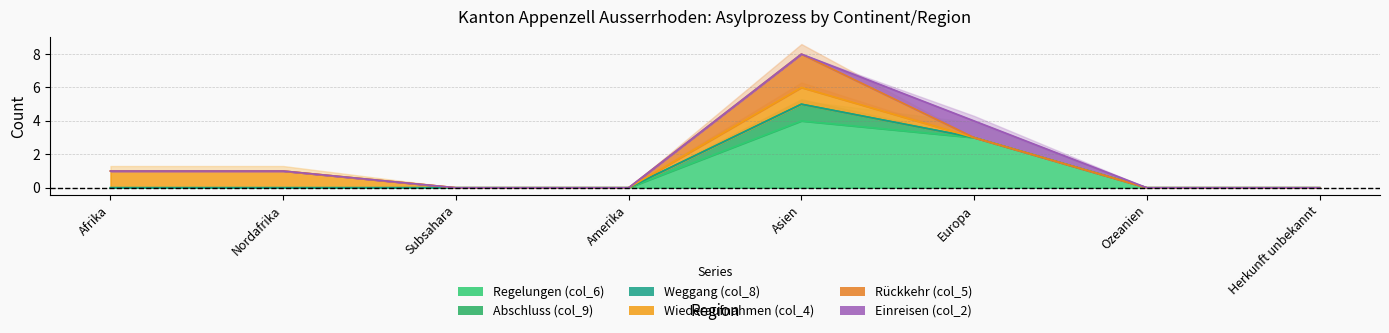

How many values in the Regelungen (col_6) series exceed 0?

2